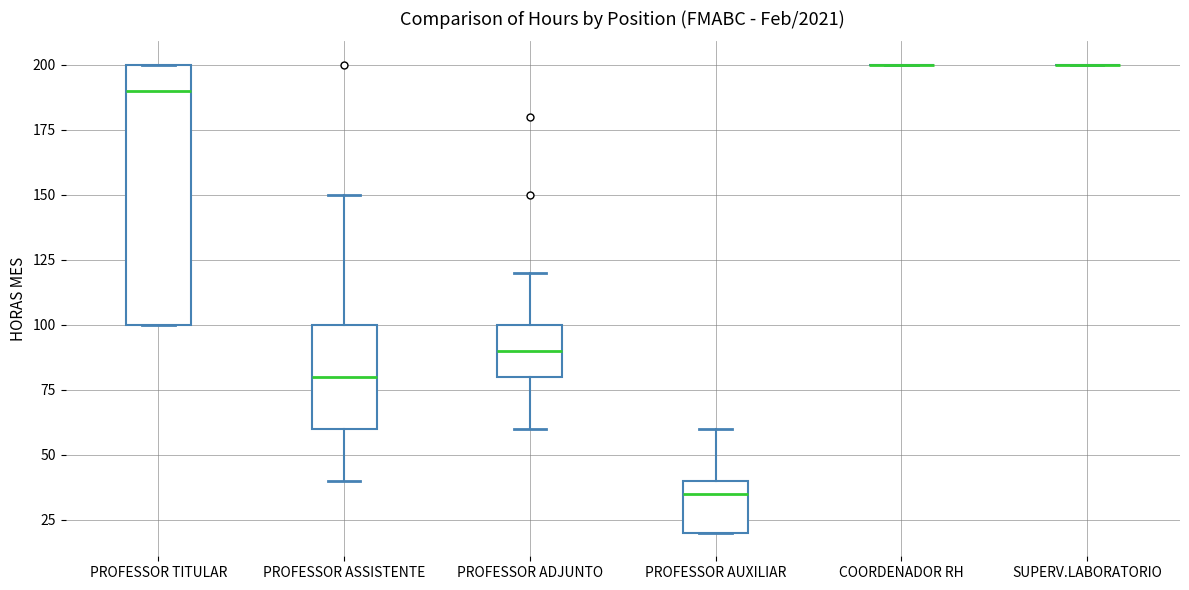

Where is the lower edge of the box for PROFESSOR AUXILIAR on the y-axis? The values are not printed on the chart, so give them approximately, as read against the axis.

20